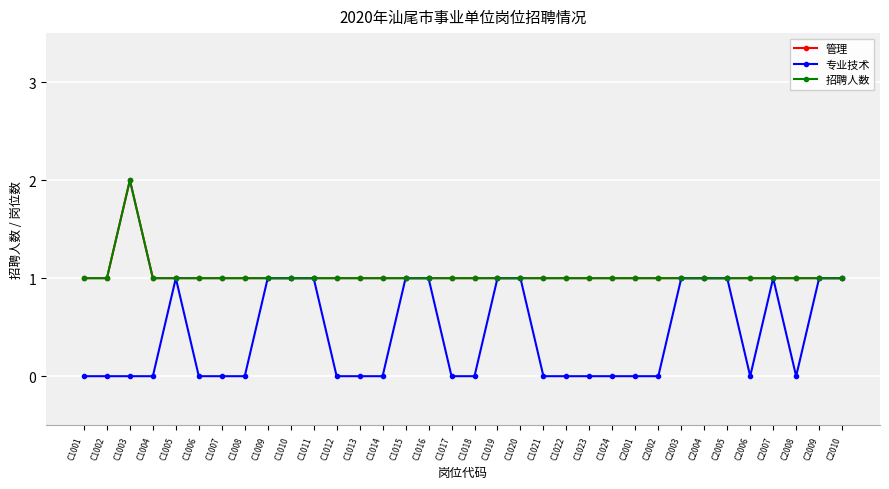

Is this an area chart (filled region under the line)?

No